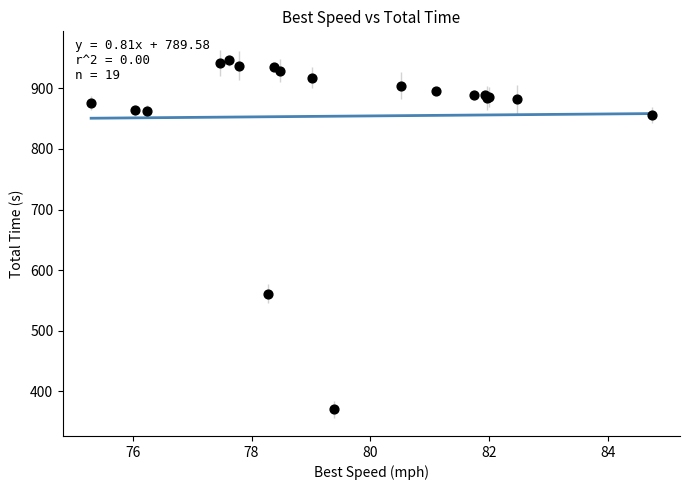

What Y value in the scatter plot is closest to 658?

561.4